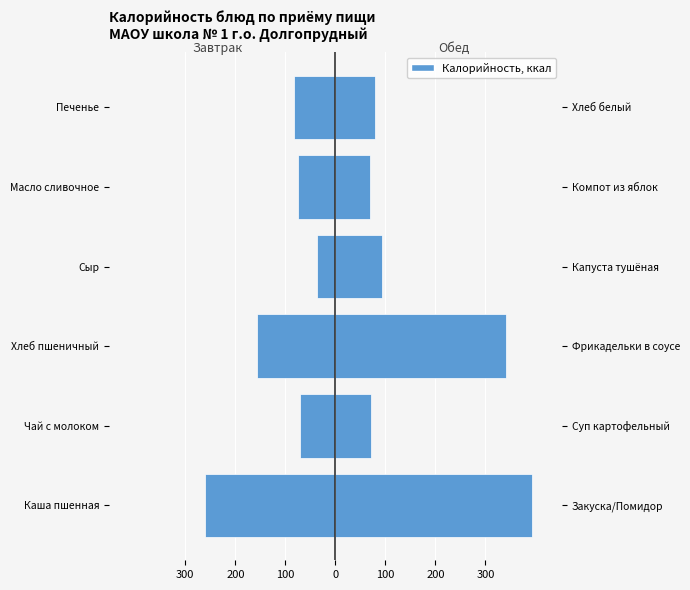

What is the value of the Обед bar at the 2nd from the left?

71.2